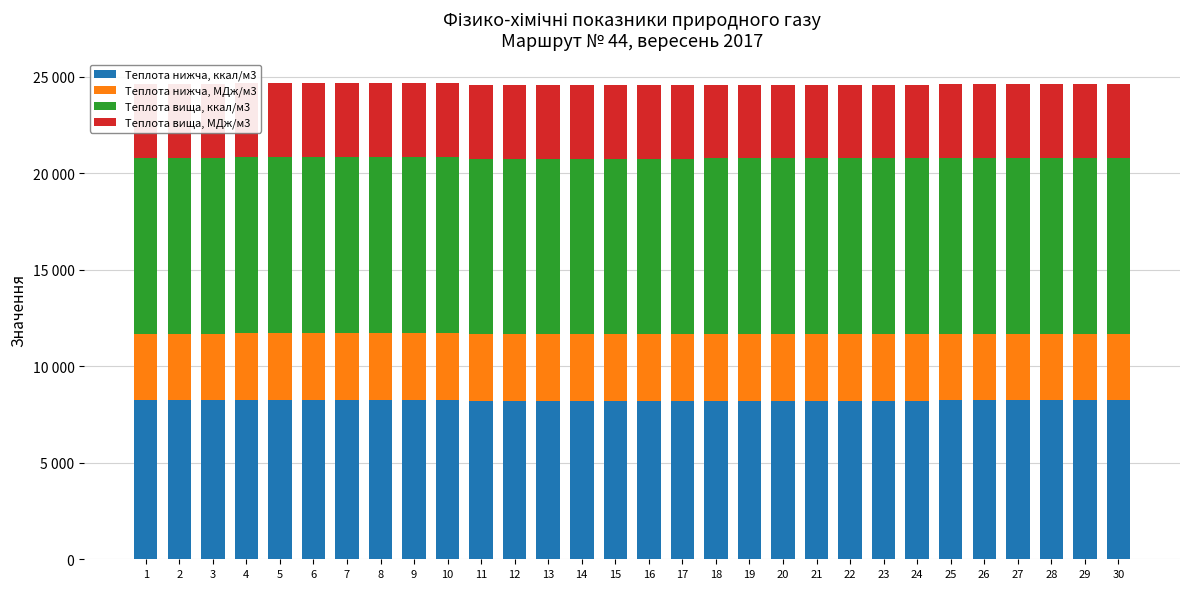

What is the difference between the maximum and minimum values in the Теплота нижча, МДж/м3 series?

13.0